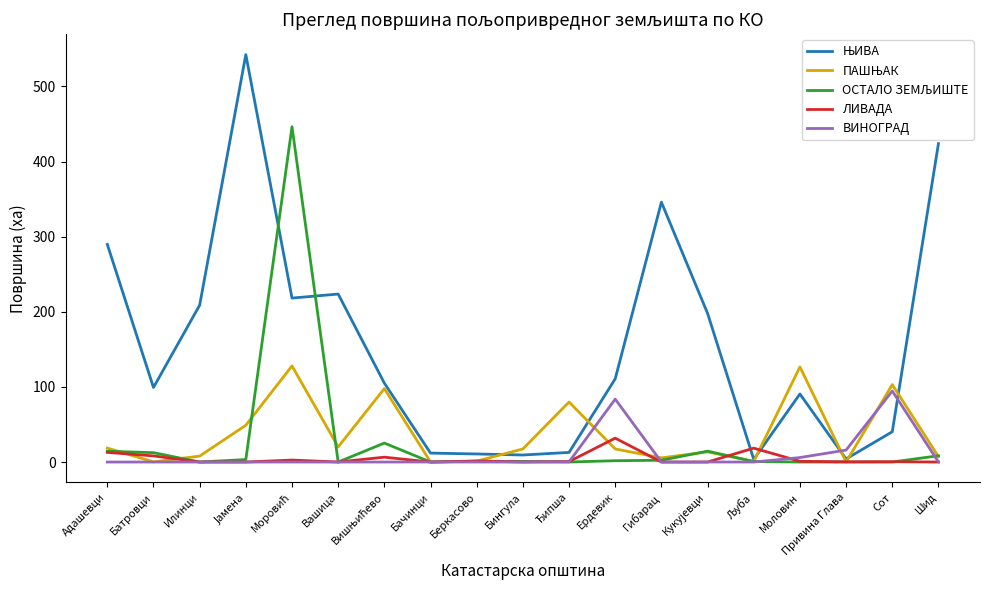

Is it true that ВИНОГРАД equals -40.2 at Батровци?

False